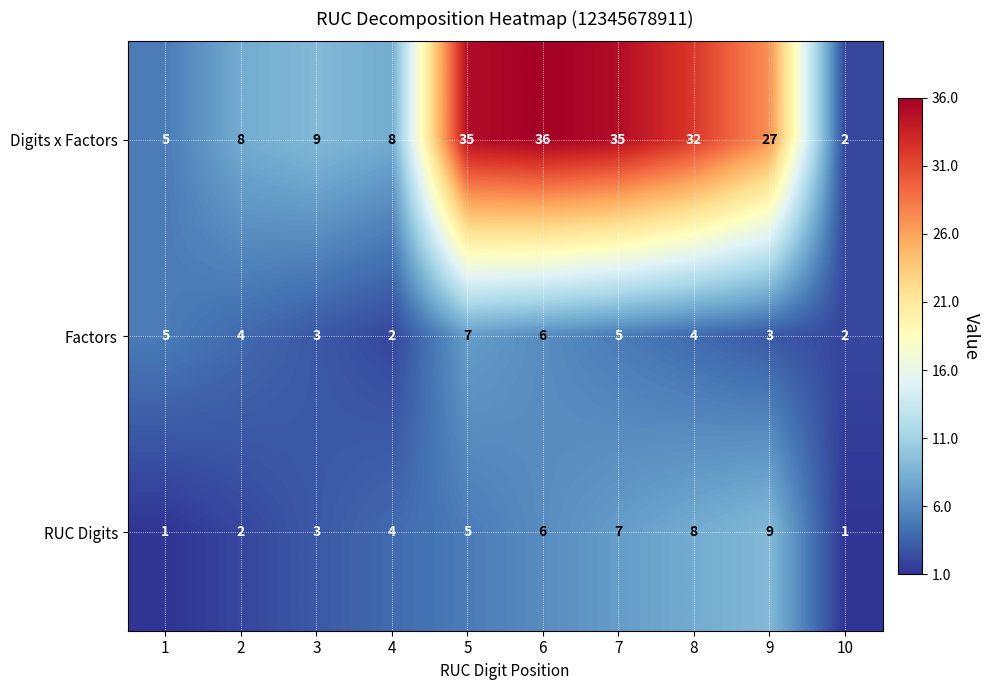

What value does the Factors series have at 2?

4